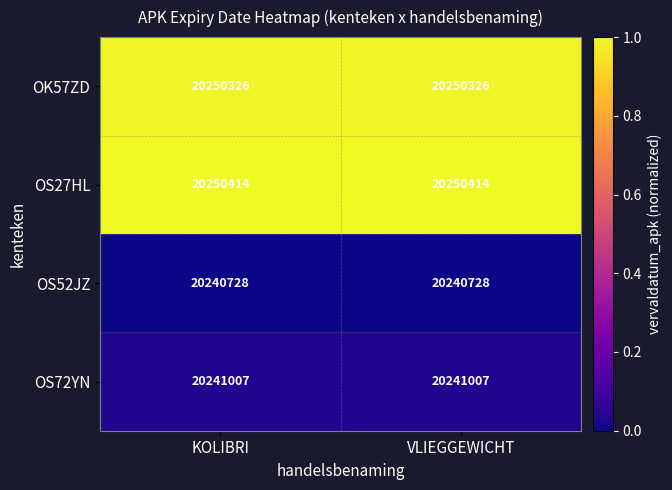

Rank the series by their maximum value, from highest to lowest.

OS27HL, OK57ZD, OS72YN, OS52JZ